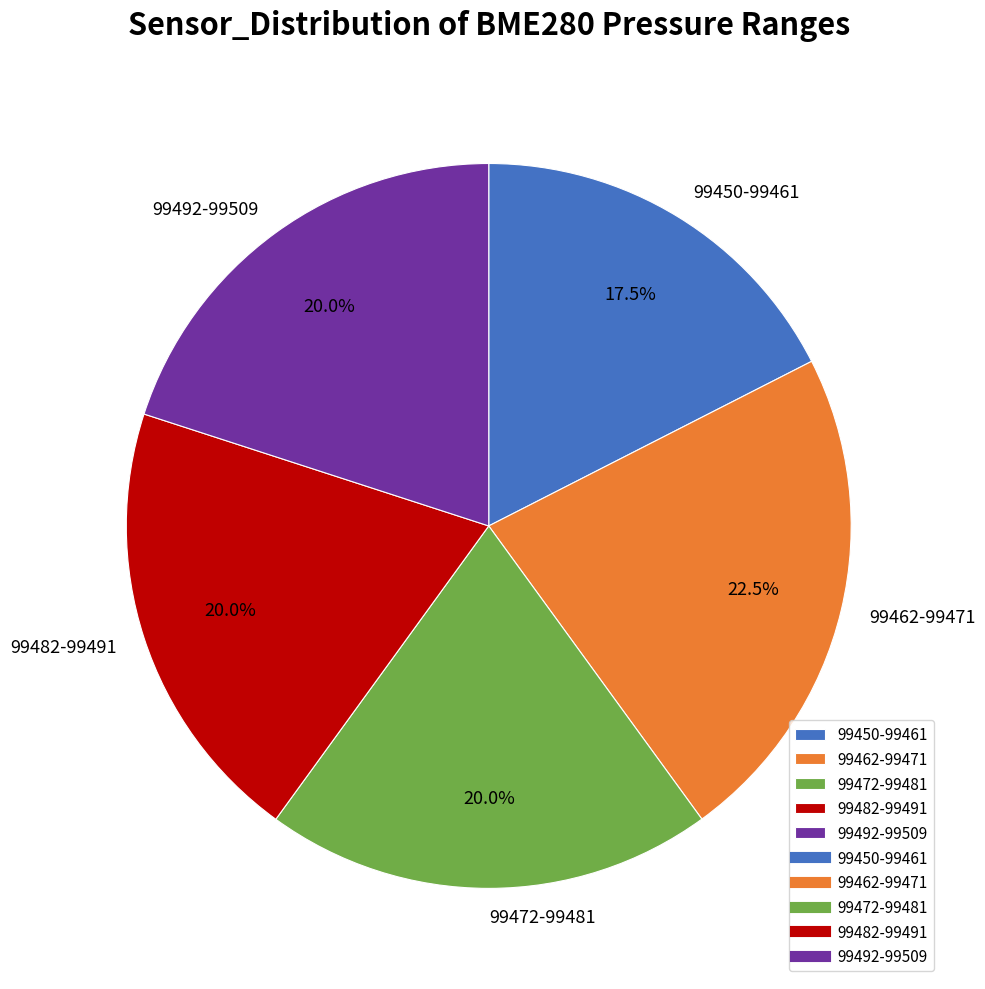

Is there a majority slice in this chart?

No